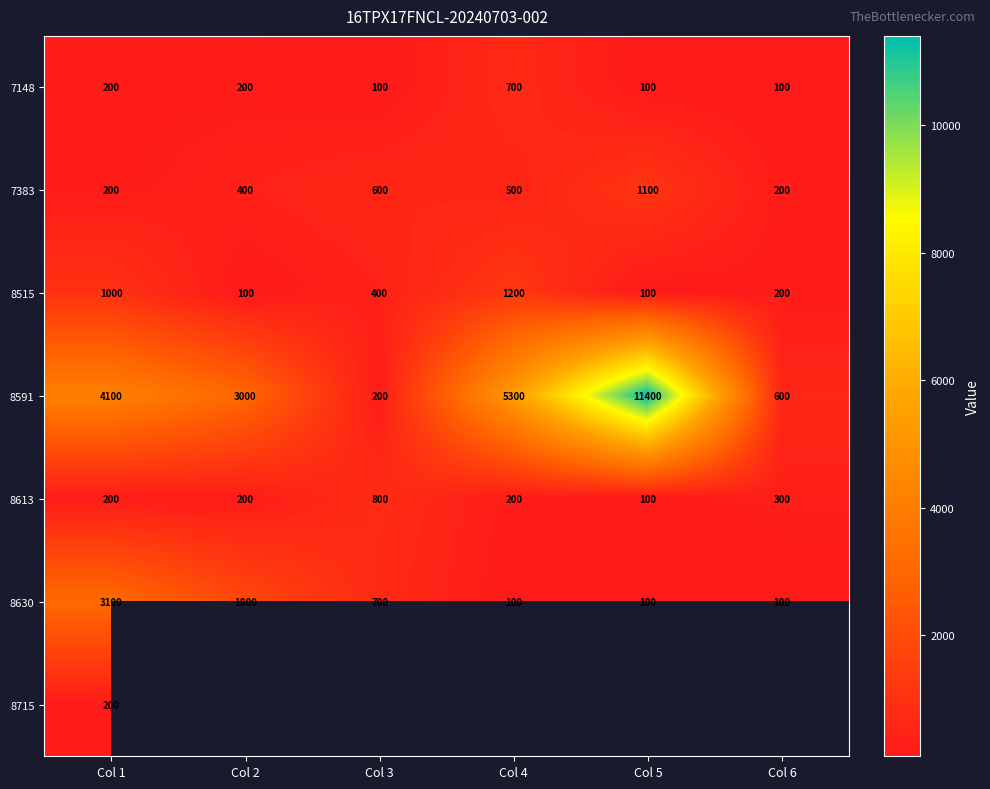

What is the approximate value of 8591 at Col 3?

200